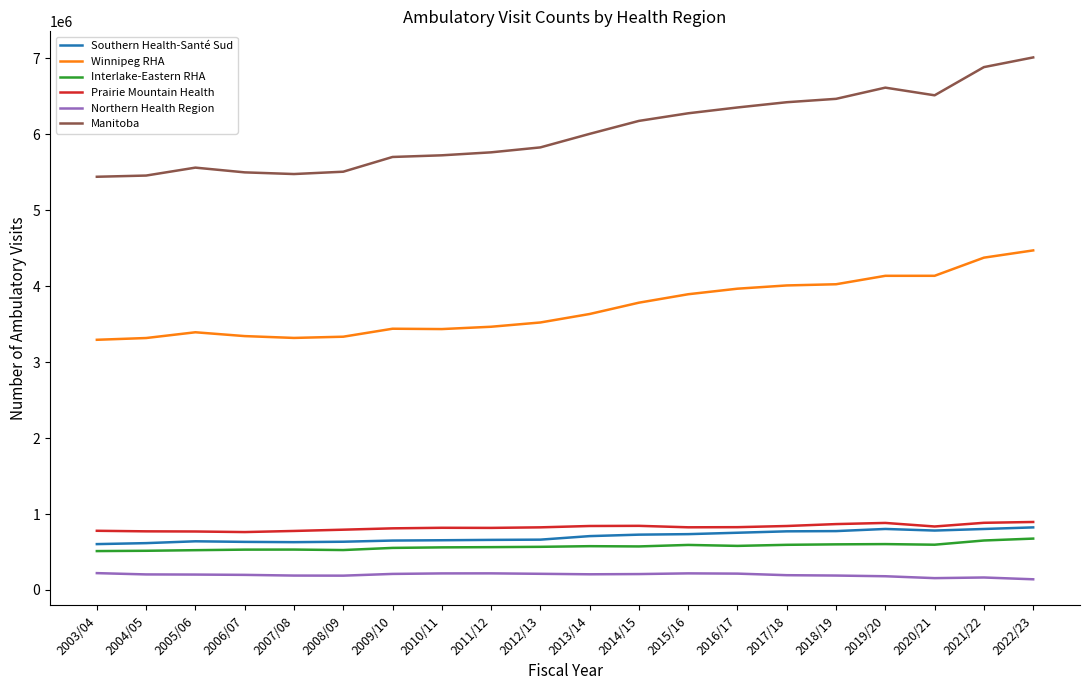

True or false: Northern Health Region and Manitoba intersect in this chart.

False